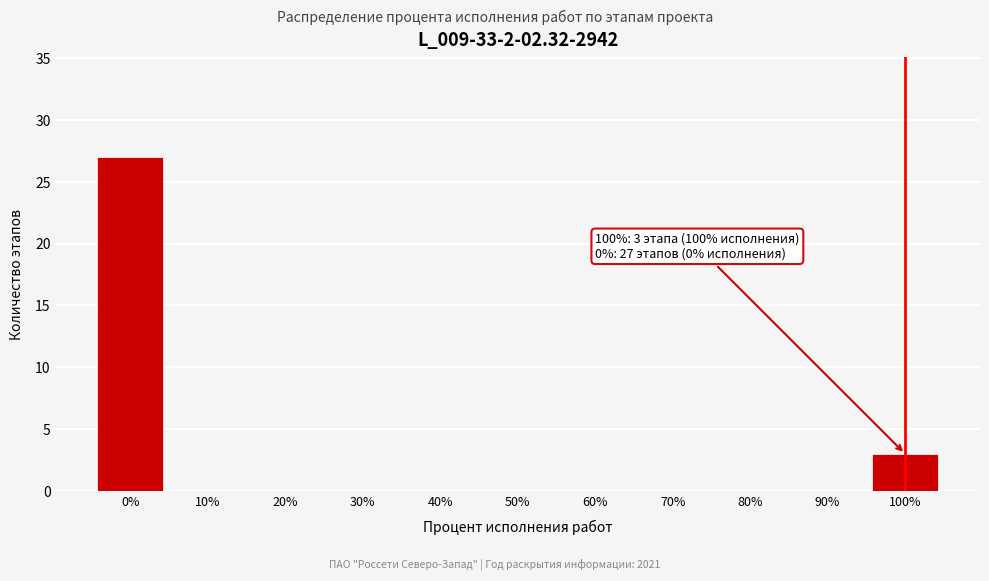

Reading left to right, transcribe all the data shown in this chart.

0%=27	10%=0	20%=0	30%=0	40%=0	50%=0	60%=0	70%=0	80%=0	90%=0	100%=3